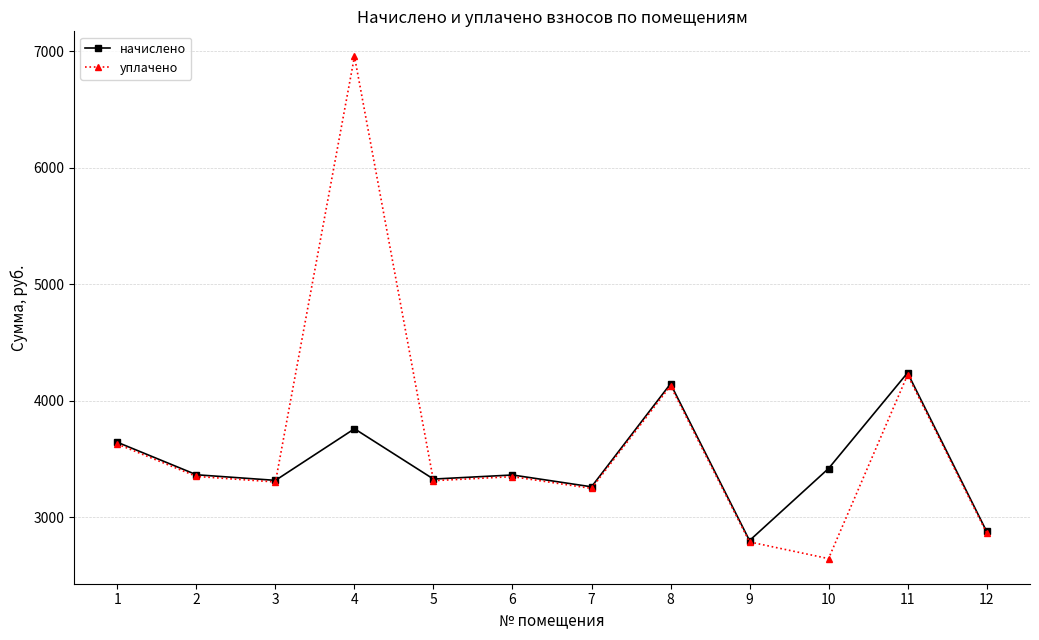

What is the spread (max minus min) of values at 9?

11.8